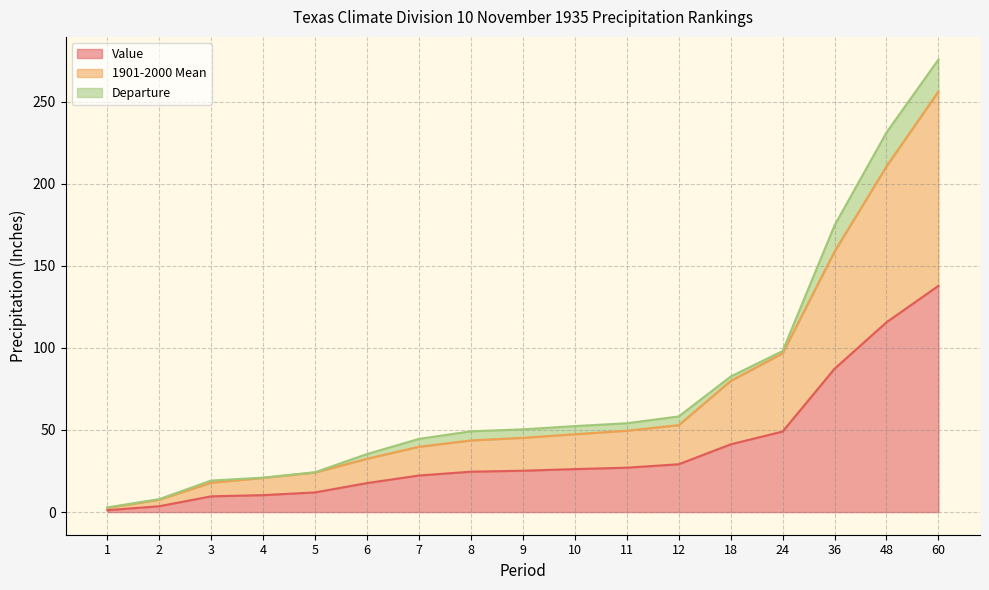

Where is Value nearest to the value 69?

36